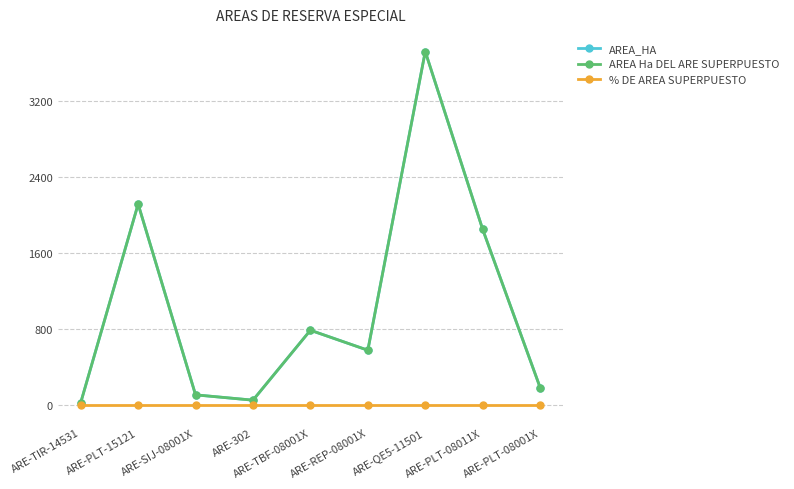

Is it true that AREA_HA equals 3725.4 at ARE-QE5-11501?

True